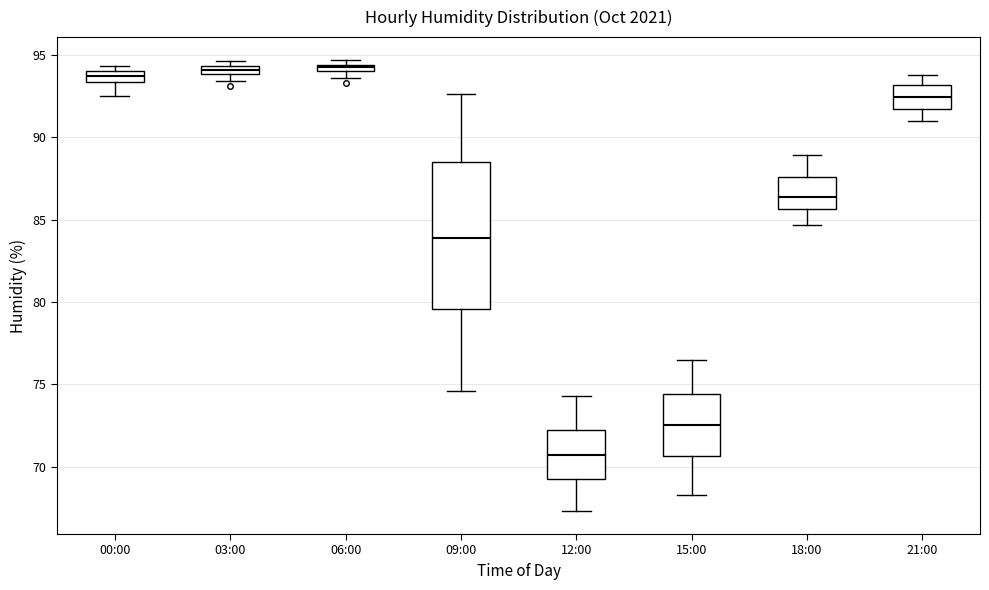

Which box is the tallest, from its lower edge to its upper edge?

09:00